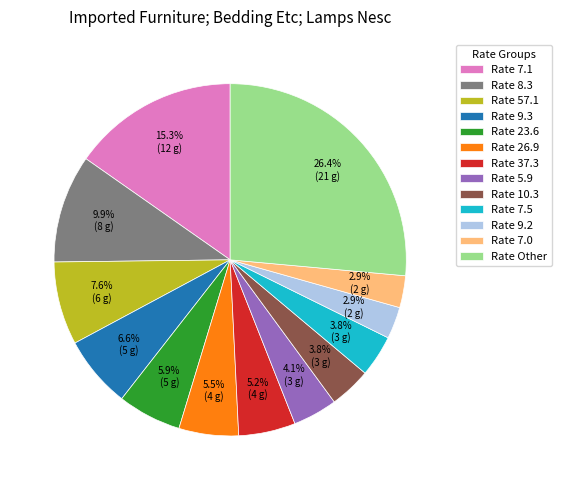

Between Rate 9.3 and Rate 5.9, which is larger?

Rate 9.3